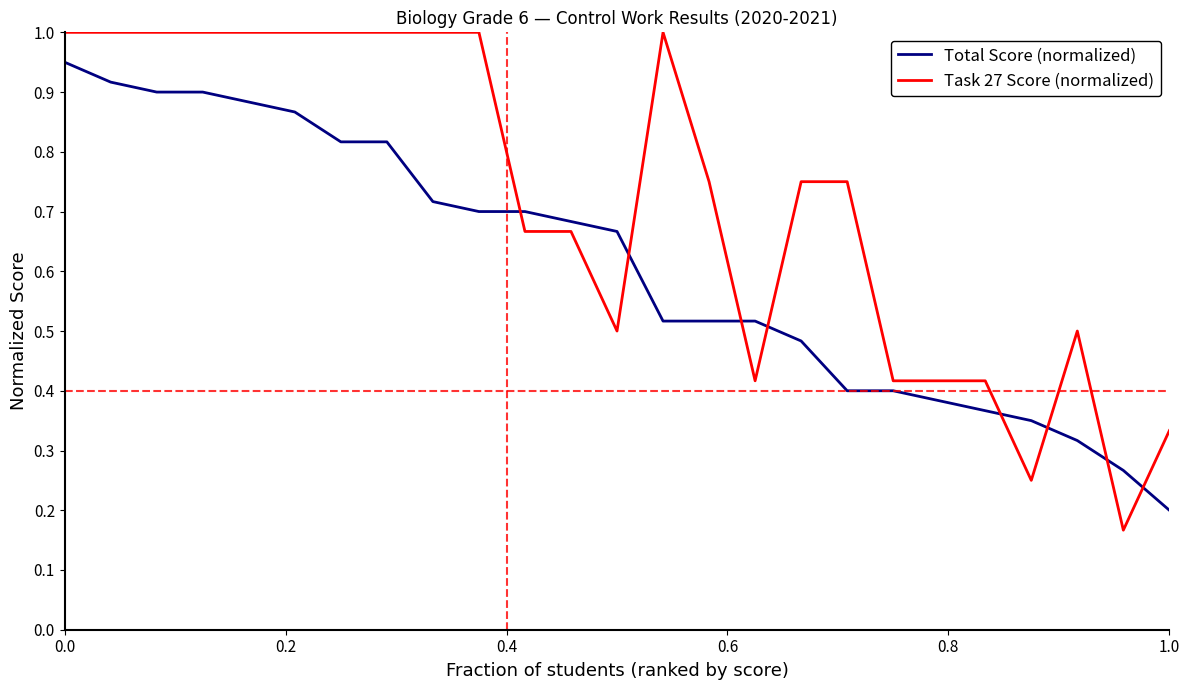

At how many categories does at least one series exceed 0?

25